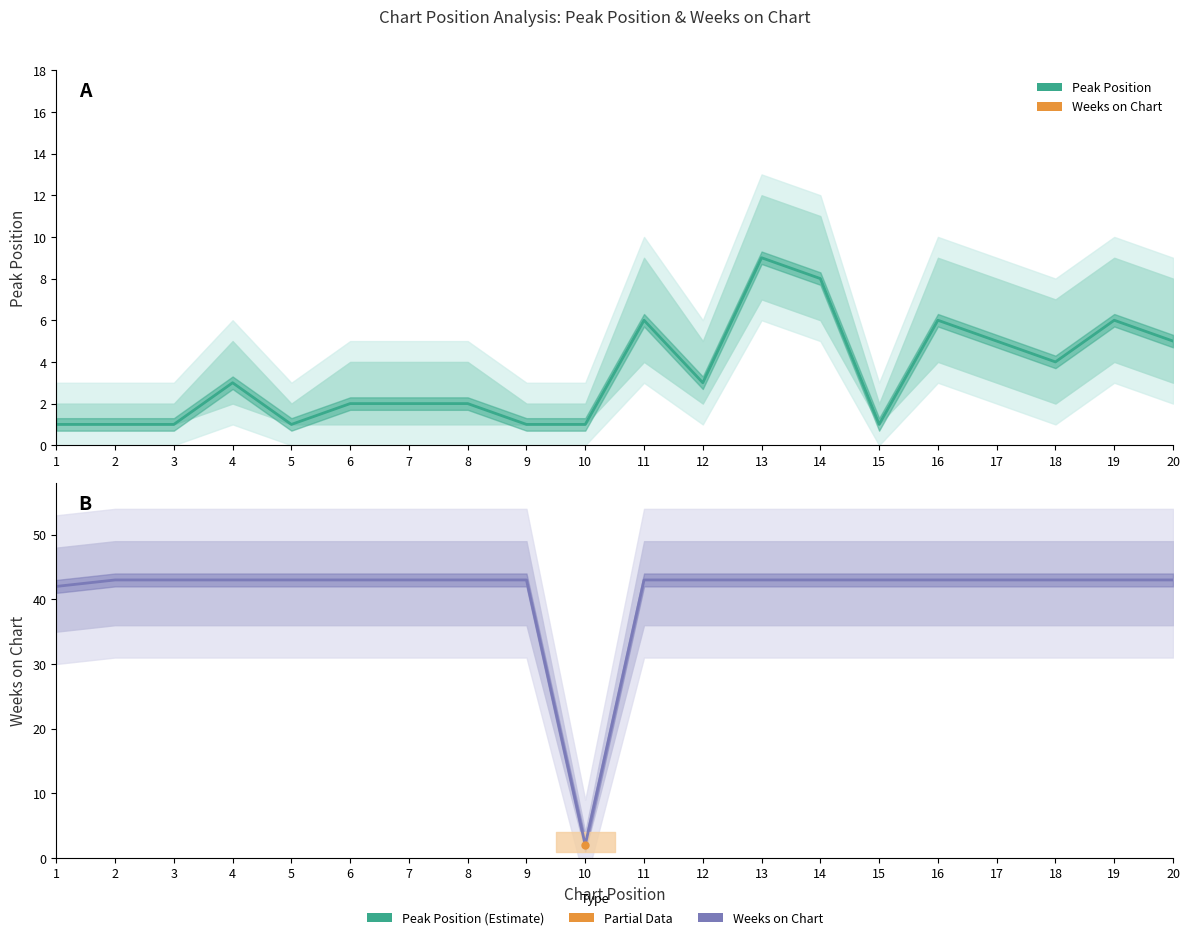

At which label does Peak Position first exceed 3?

11